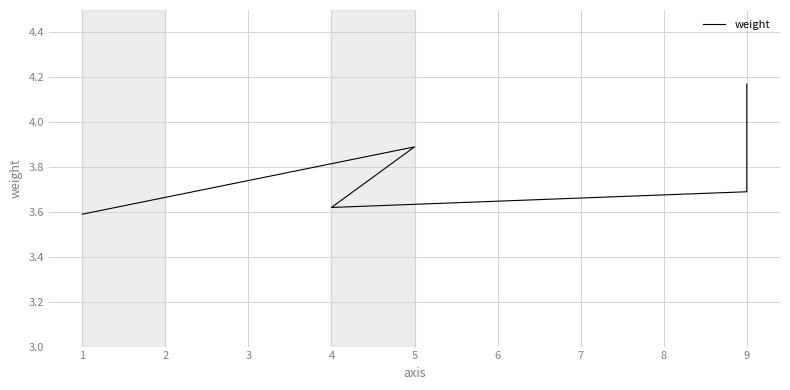

Is this an area chart (filled region under the line)?

No